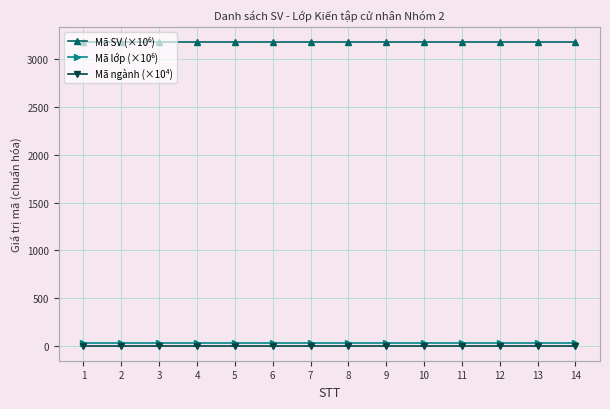

What value does the Mã lớp (×10⁶) series have at 7?

31.8